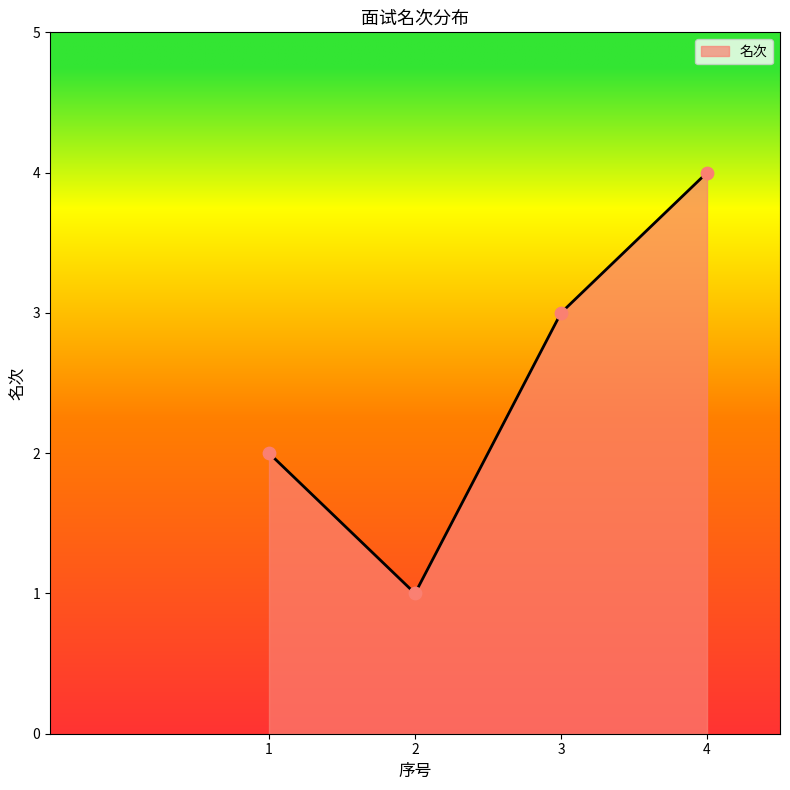

Approximately how many times larger is the value at 1 compared to 2?

2.0